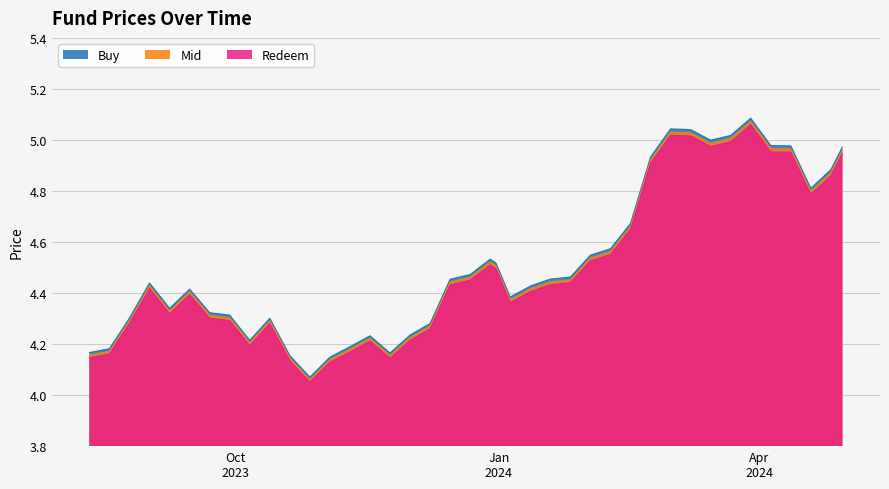

Which series has the widest spread of values?

Buy